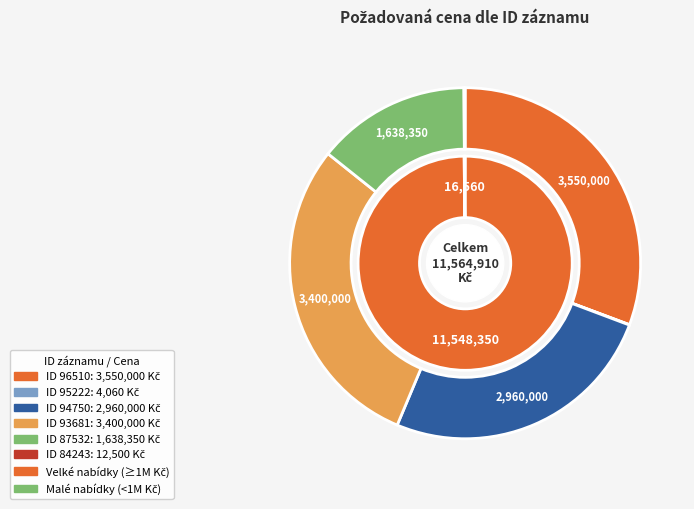

Is it true that 93681 is 22% of the pie?

False